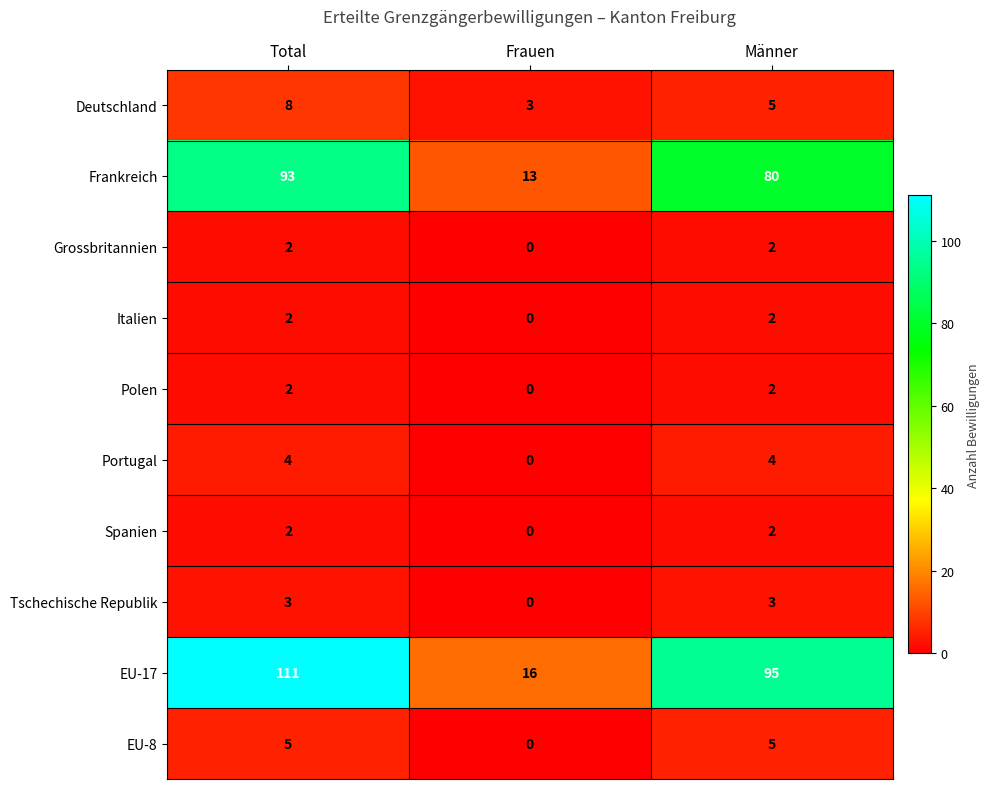

What is the difference between the highest and lowest values at Total?

109